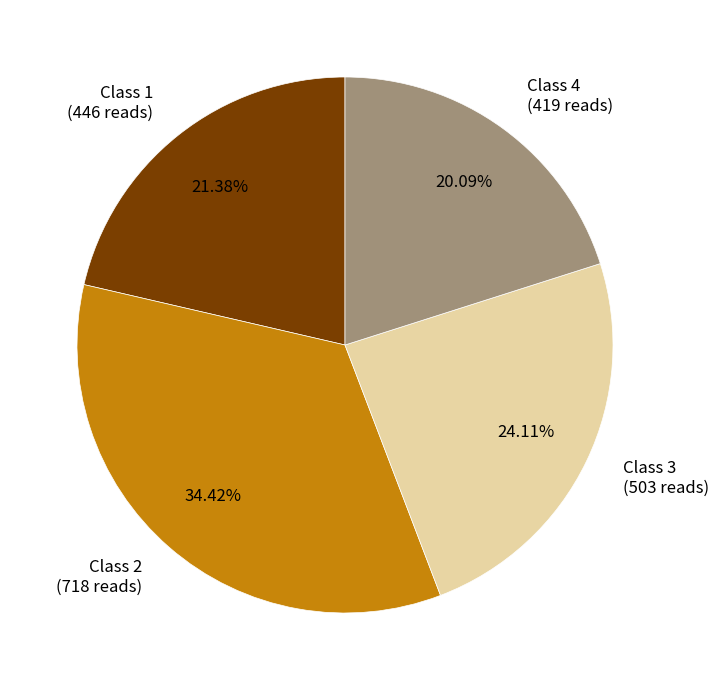

To the nearest percent, what is the difference between the Class 1 and Class 3 slice percentages?

3%